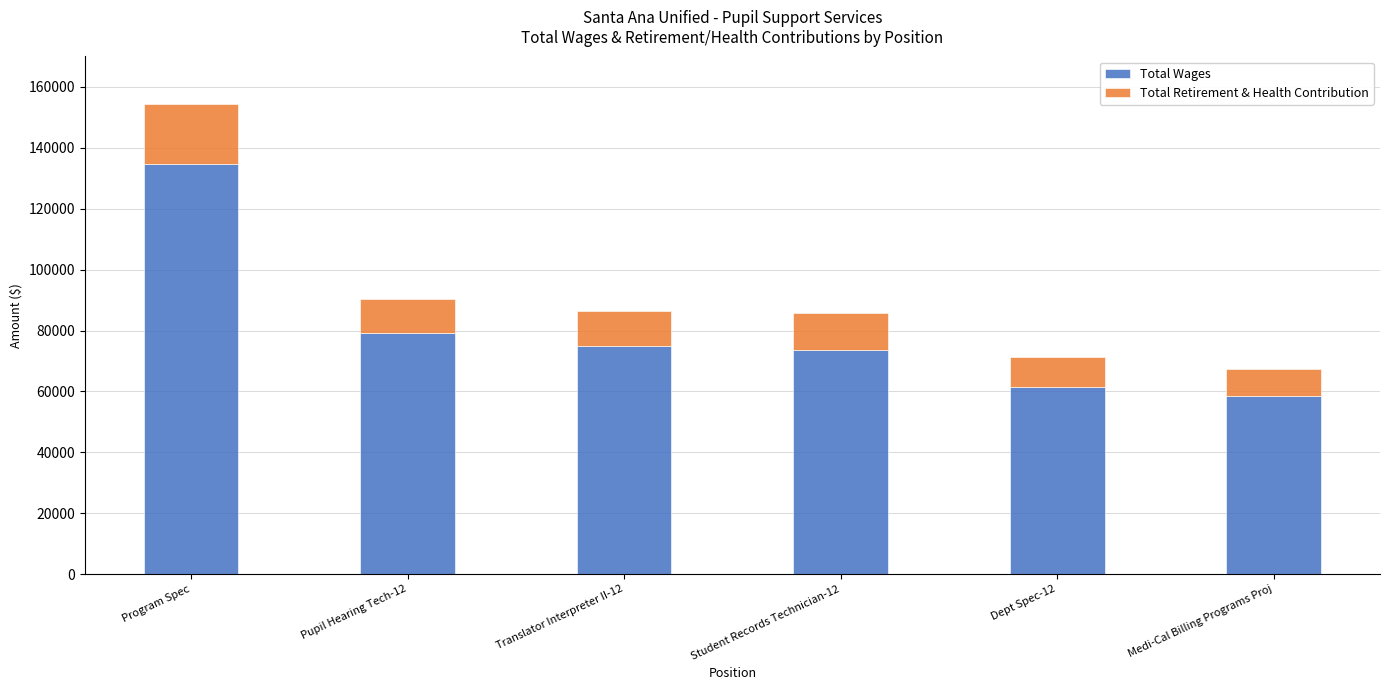

True or false: Total Wages has a value of 58511 at Medi-Cal Billing Programs Proj.

True